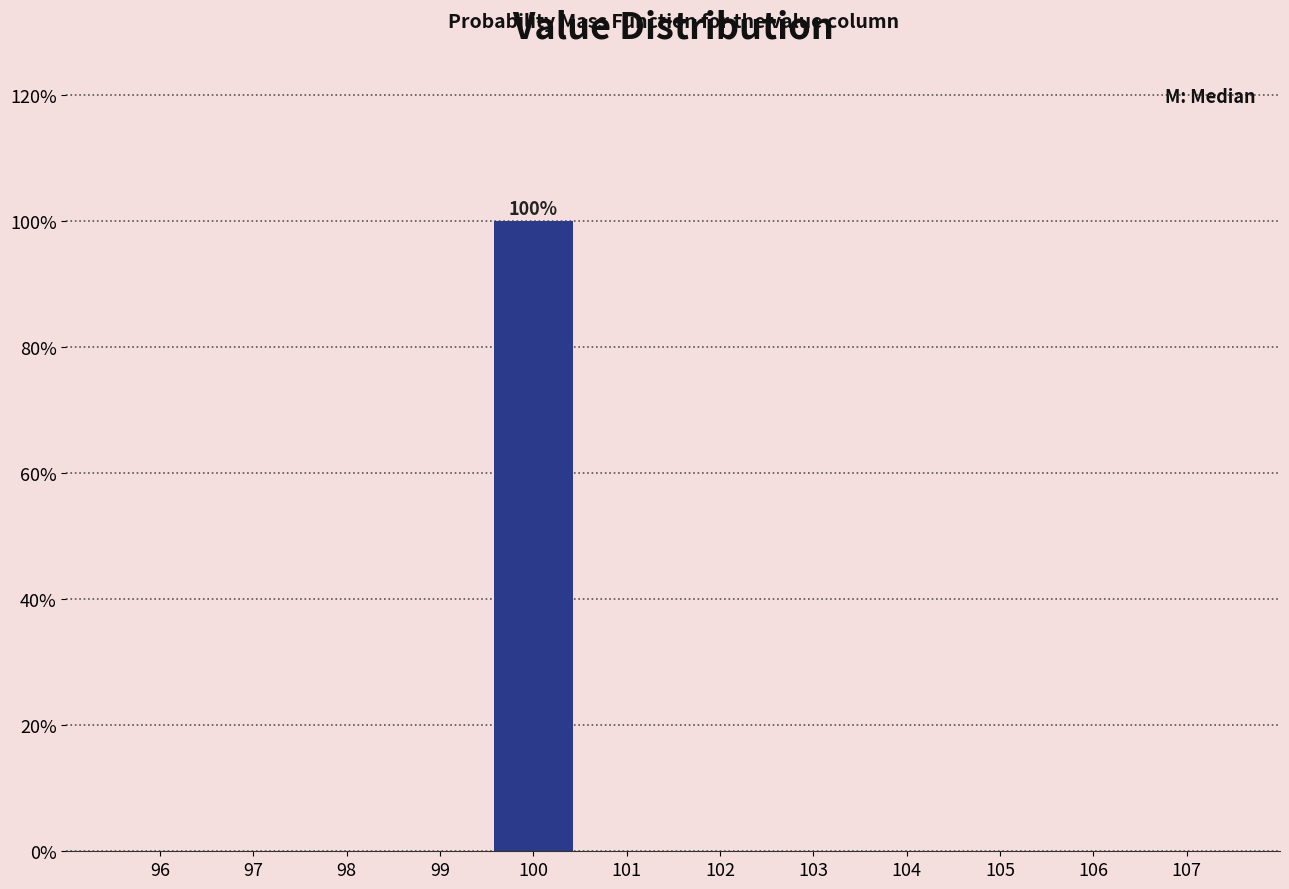

Reading left to right, transcribe all the data shown in this chart.

96=0	97=0	98=0	99=0	100=100	101=0	102=0	103=0	104=0	105=0	106=0	107=0